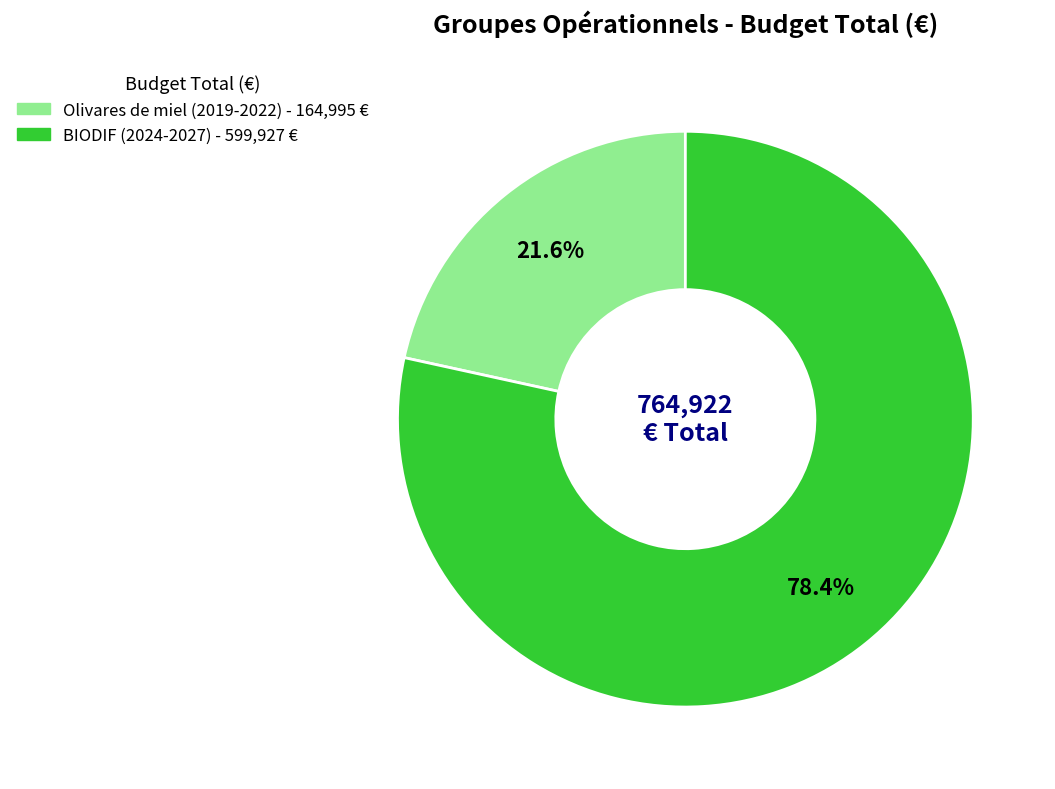

How many slices are in this pie chart?

2